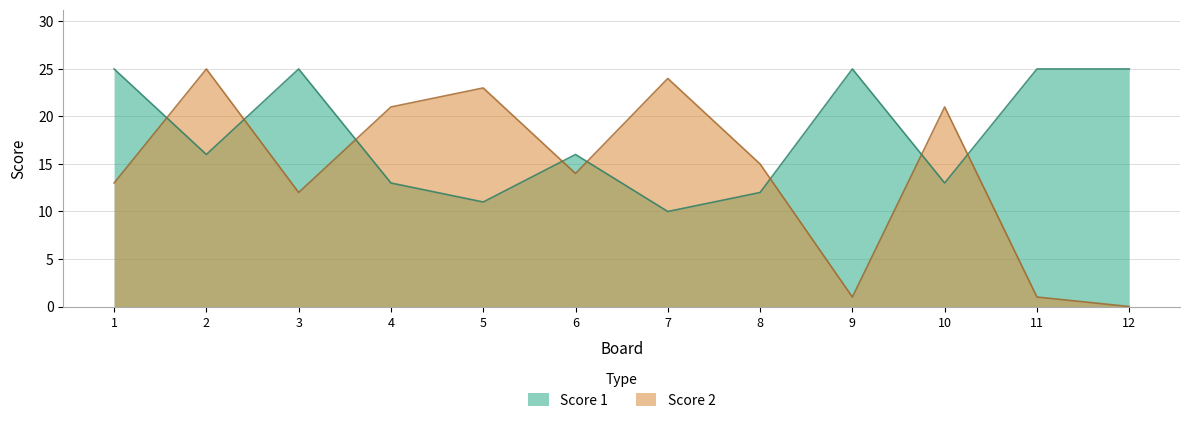

How many categories are shown in the chart?

12